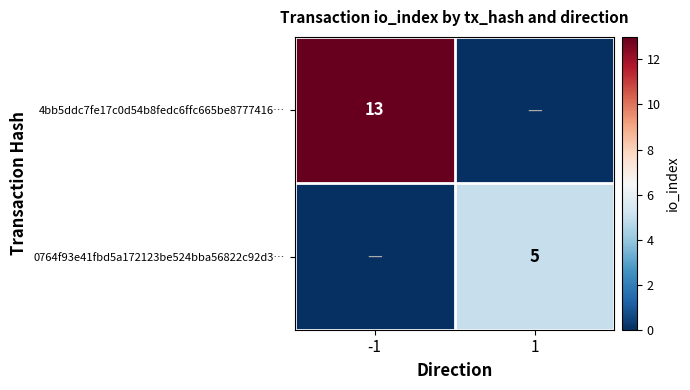

True or false: 4bb5ddc7fe17c0d54b8fedc6ffc665be8777416… has a value of 13 at -1.

True